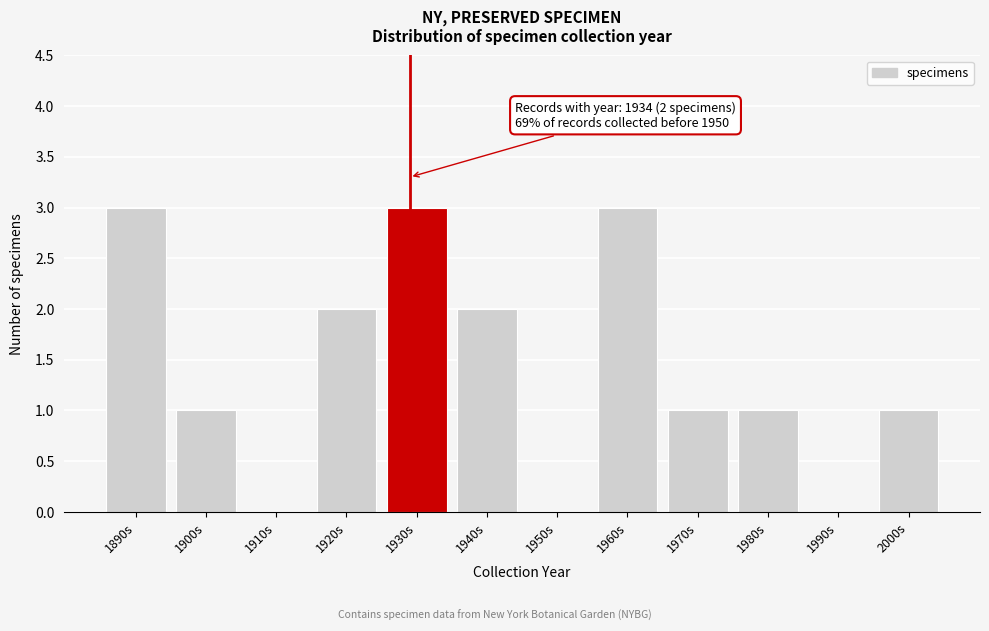

Reading right to left, transcribe all the data shown in this chart.

2000s=1	1990s=0	1980s=1	1970s=1	1960s=3	1950s=0	1940s=2	1930s=3	1920s=2	1910s=0	1900s=1	1890s=3